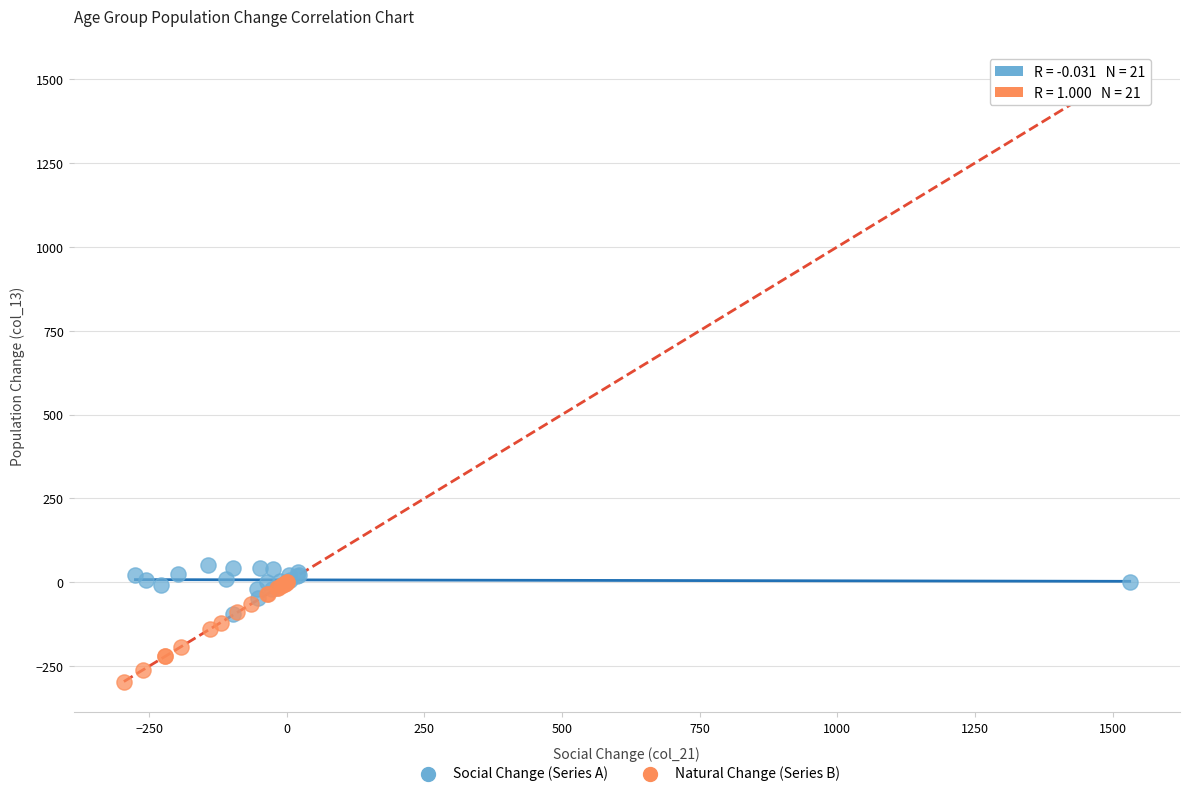

Which series reaches the maximum Y coordinate?

Natural Change (Series B)